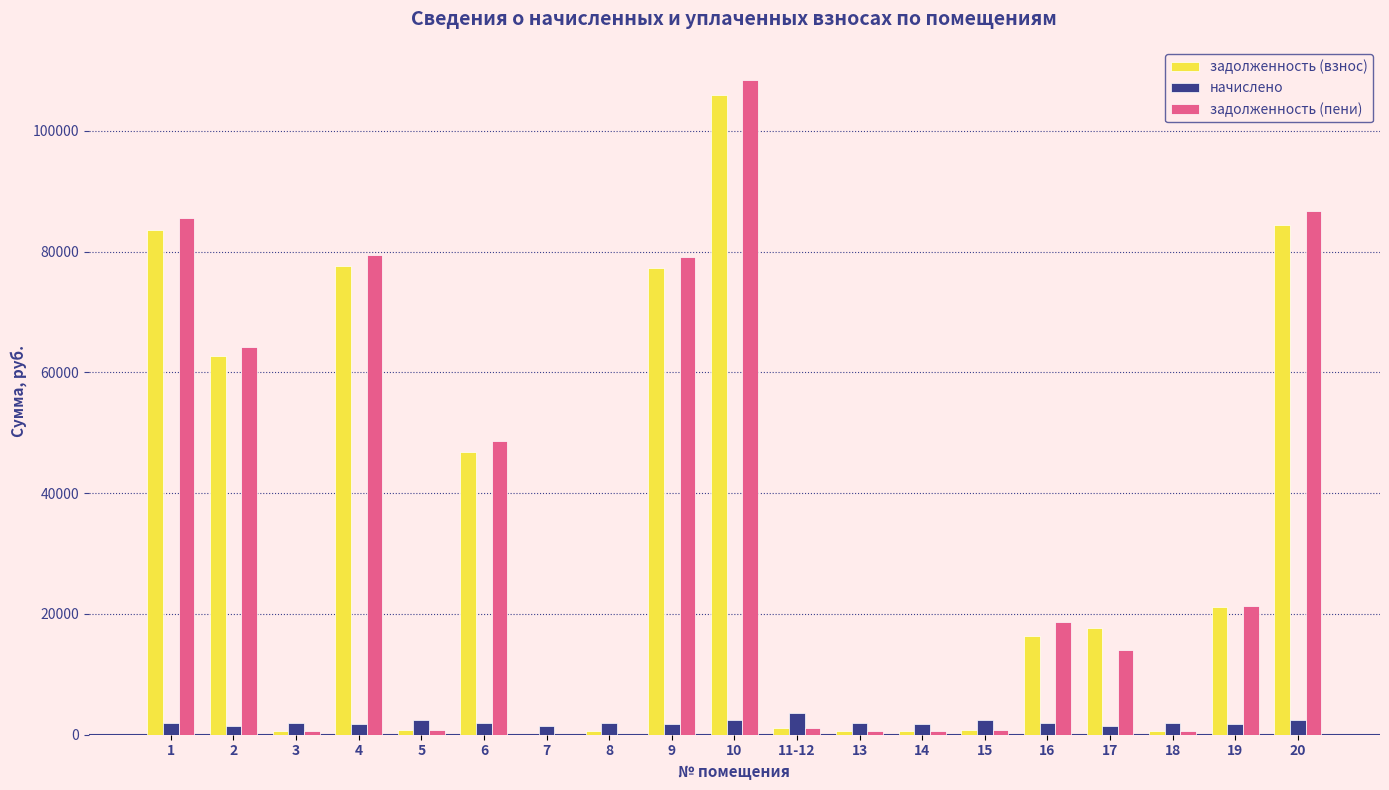

At which category is the sum across all series the highest?

10